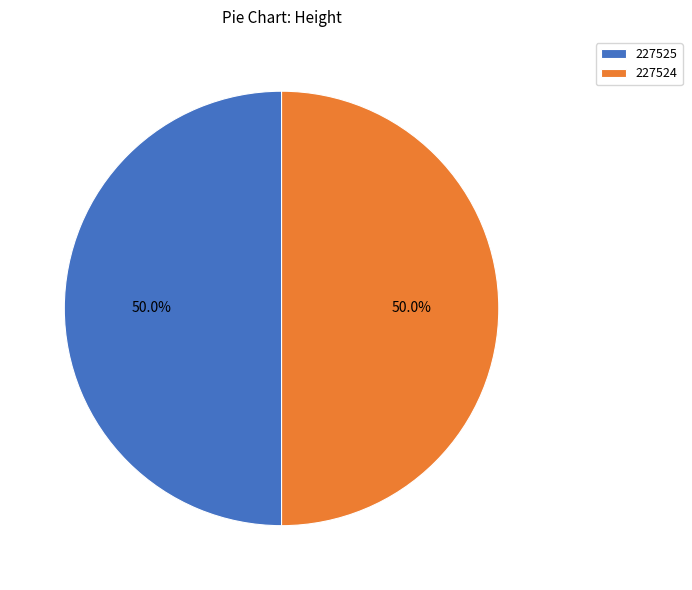

What is the ratio of the value at 227525 to the value at 227524?

1.0